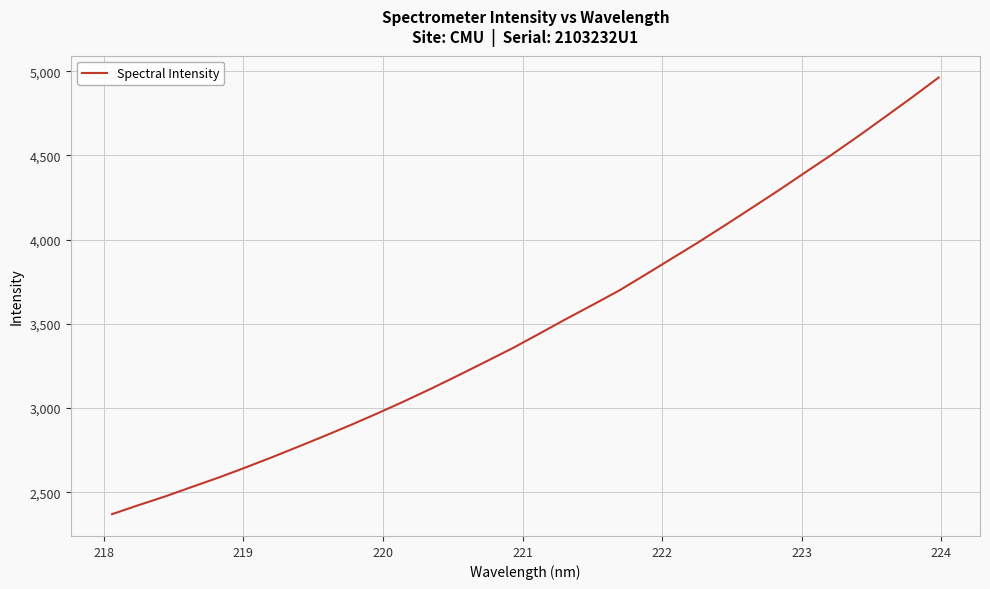

Reading left to right, extract all data points from this chart.

2370.0	2423.9	2475.8	2532.1	2587.7	2647.0	2708.4	2772.1	2836.7	2903.2	2972.3	3044.0	3118.5	3195.9	3274.9	3354.7	3440.3	3527.1	3611.4	3697.0	3792.5	3889.4	3986.1	4087.2	4189.8	4293.3	4399.9	4505.9	4616.0	4729.6	4844.5	4962.2